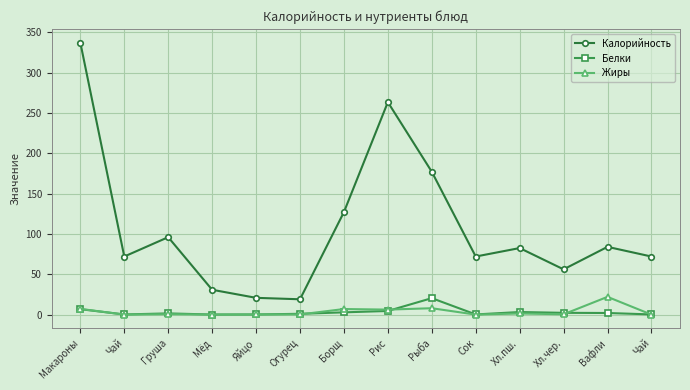

What is the sum of the Белки values at Огурец and Мёд?

1.1